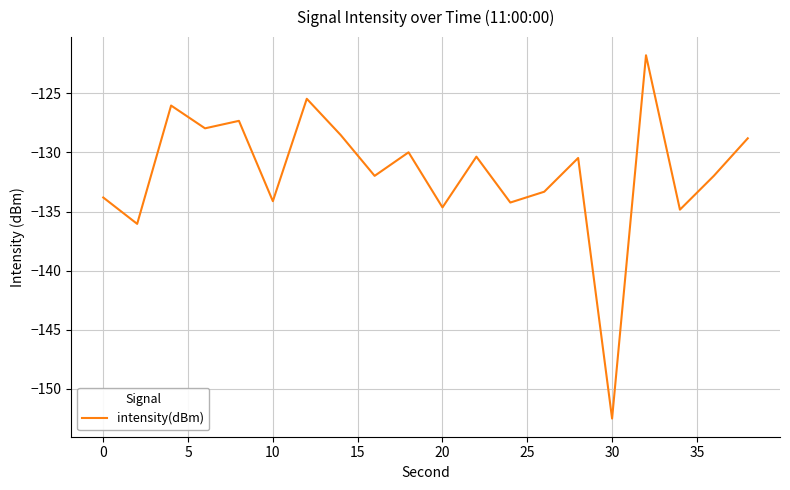

What is the maximum value shown in the chart?

-121.8